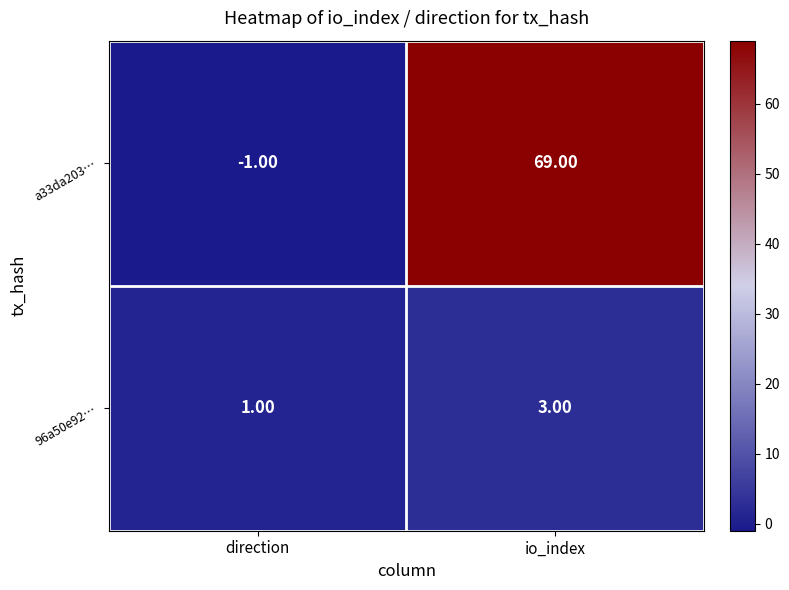

At which label is a33da203… closest to 34?

direction